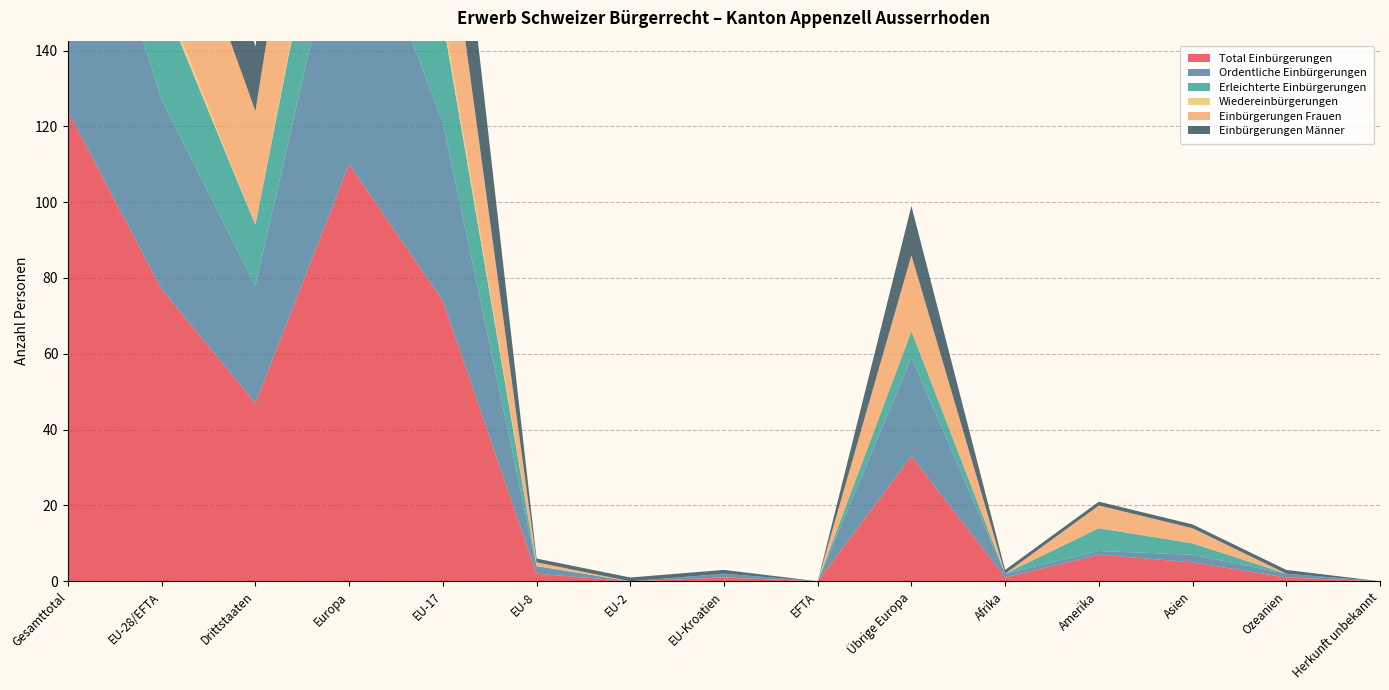

Reading right to left, what are all the values shown in this chart?

Total Einbürgerungen: 0	1	5	7	1	33	0	1	0	2	74	110	47	77	124
Ordentliche Einbürgerungen: 0	1	2	1	1	26	0	1	0	2	47	76	31	50	81
Erleichterte Einbürgerungen: 0	0	3	6	0	7	0	0	0	0	27	34	16	27	43
Wiedereinbürgerungen: 0	0	0	0	0	0	0	0	0	0	2	2	0	2	2
Einbürgerungen Frauen: 0	0	4	6	0	20	0	0	0	1	36	57	30	37	67
Einbürgerungen Männer: 0	1	1	1	1	13	0	1	1	1	38	53	17	40	57